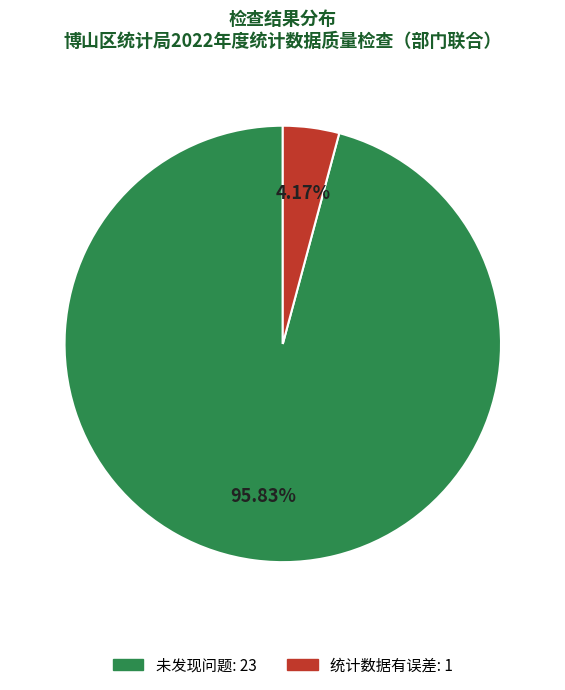

Count the number of slices in the pie.

2